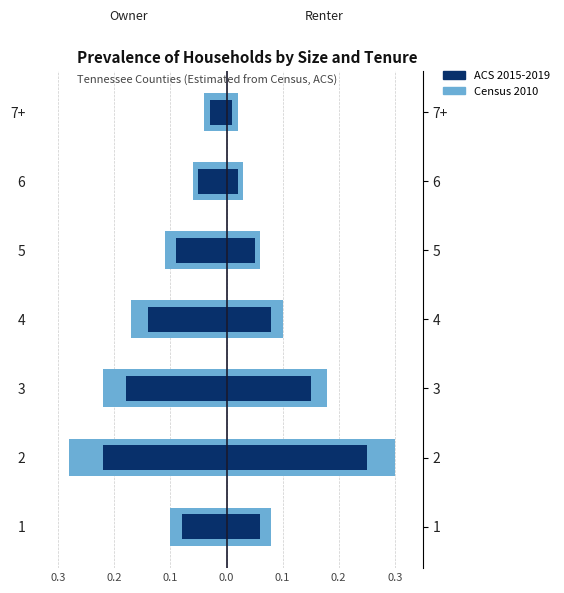

True or false: ACS 2015-2019 has a value of -0.1 at 0.3.

False